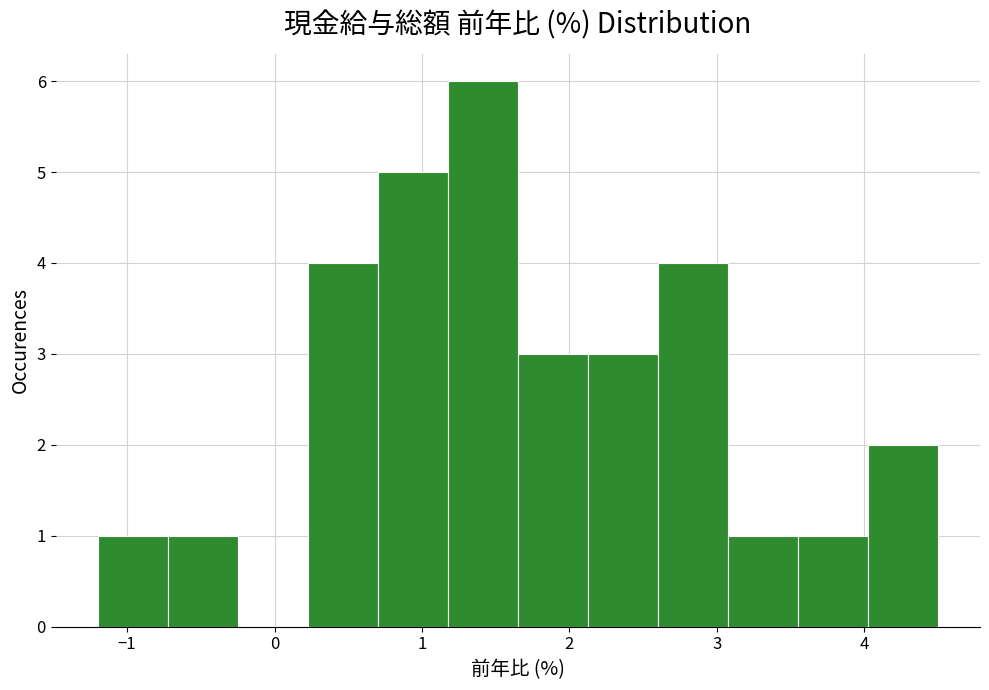

Reading left to right, list every bar in this chart as the range it spans on the x-axis followed by its height. Neither the bar edges nor the heights are printed on the chart, so give them approximately, as read against the axes.

-1.2 to -0.7: 1
-0.7 to -0.2: 1
-0.2 to 0.2: 0
0.2 to 0.7: 4
0.7 to 1.2: 5
1.2 to 1.7: 6
1.7 to 2.1: 3
2.1 to 2.6: 3
2.6 to 3.1: 4
3.1 to 3.6: 1
3.6 to 4.0: 1
4.0 to 4.5: 2